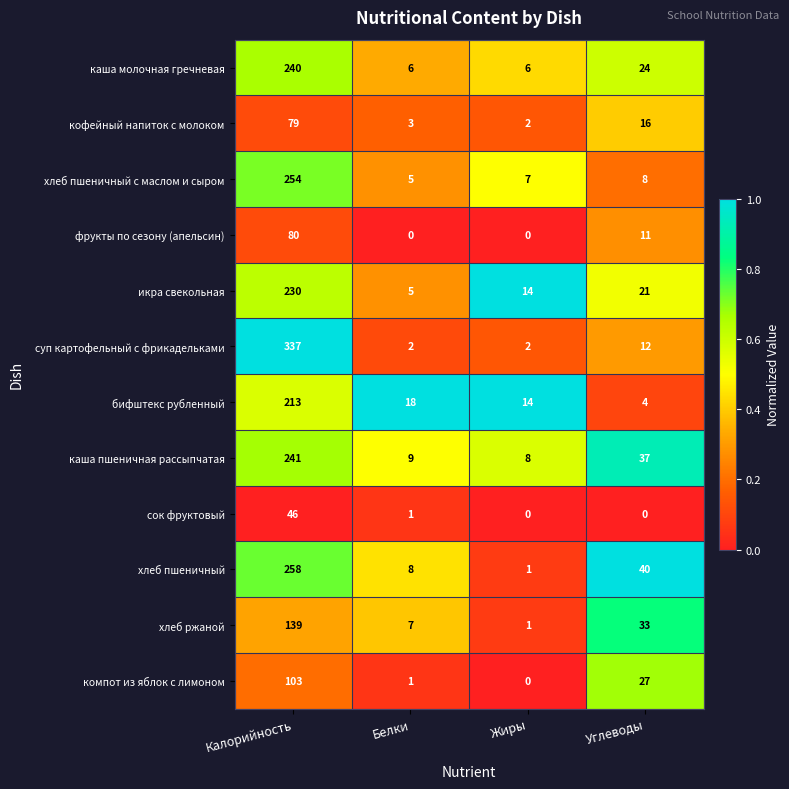

Rank the series by their maximum value, from lowest to highest.

сок фруктовый, кофейный напиток с молоком, фрукты по сезону (апельсин), компот из яблок с лимоном, хлеб ржаной, бифштекс рубленный, икра свекольная, каша молочная гречневая, каша пшеничная рассыпчатая, хлеб пшеничный с маслом и сыром, хлеб пшеничный, суп картофельный с фрикадельками